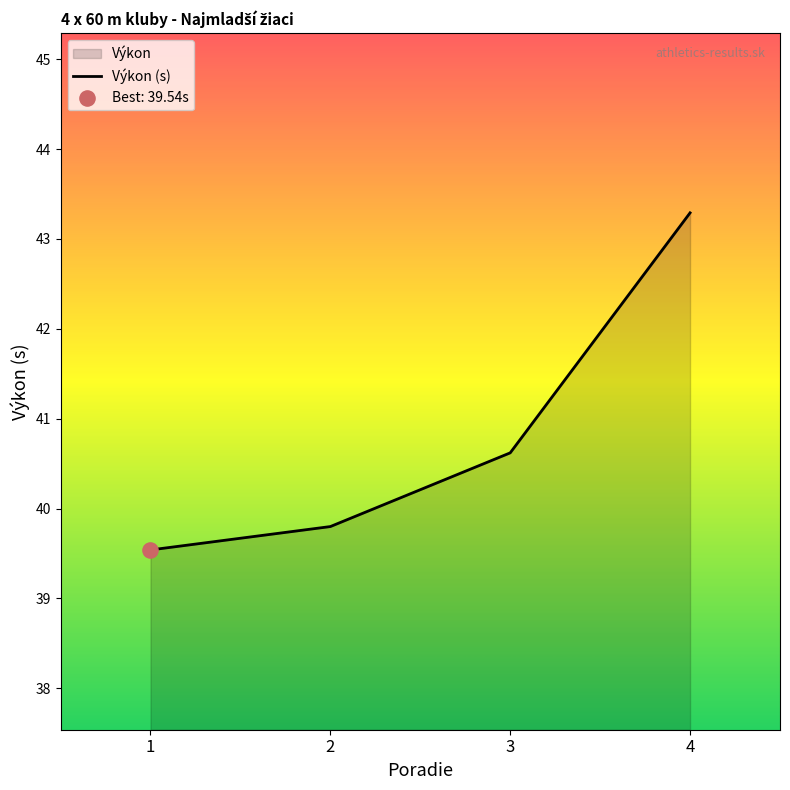

What is the ratio of the value at 1 to the value at 2?

1.0